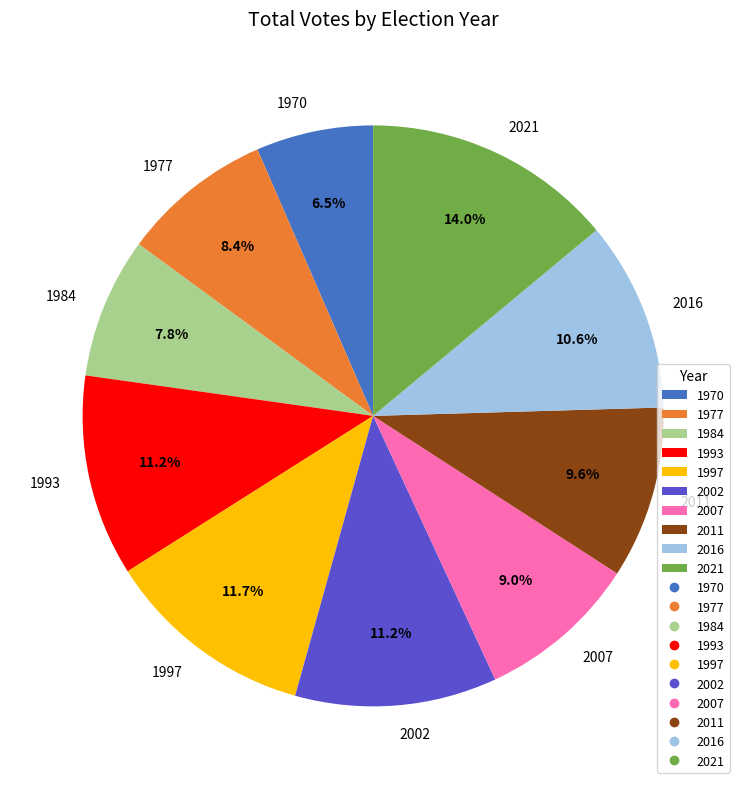

To the nearest percent, what portion does 2021 represent?

14%